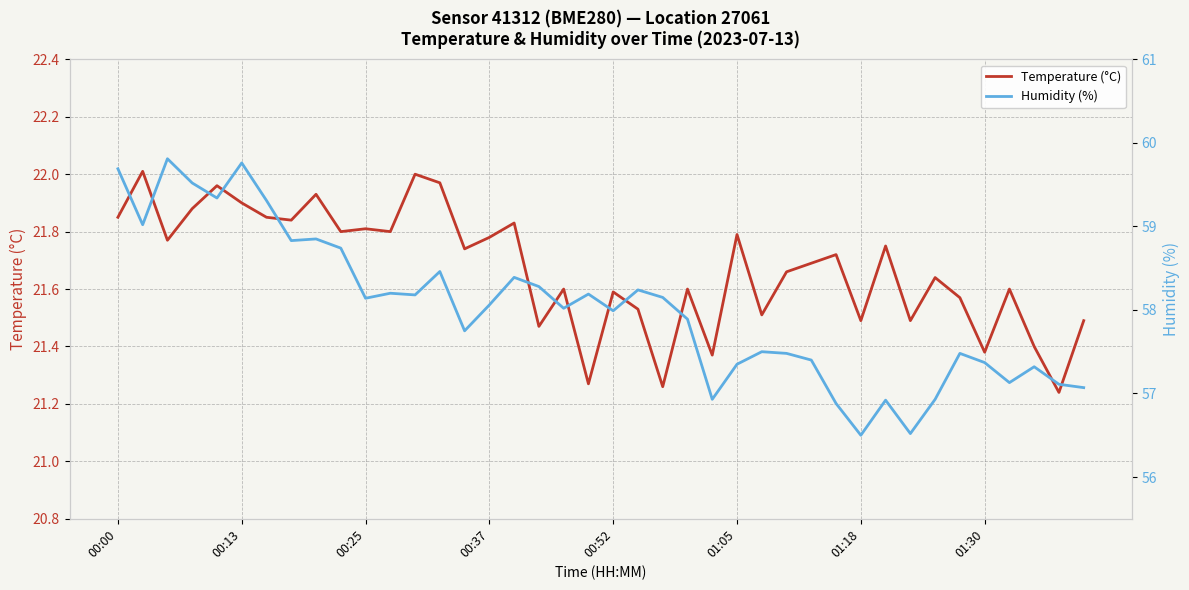

True or false: Temperature (°C) and Humidity (%) cross at least once.

False